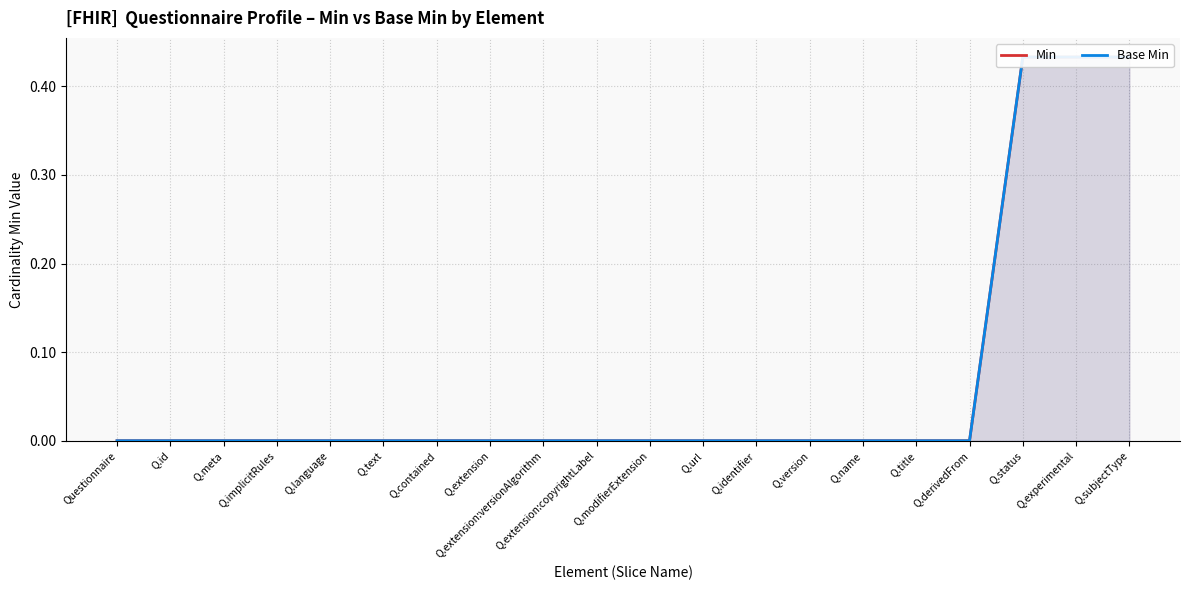

Reading left to right, what are all the values shown in this chart?

Min: Questionnaire=0.0	Q.id=0.0	Q.meta=0.0	Q.implicitRules=0.0	Q.language=0.0	Q.text=0.0	Q.contained=0.0	Q.extension=0.0	Q.extension:versionAlgorithm=0.0	Q.extension:copyrightLabel=0.0	Q.modifierExtension=0.0	Q.url=0.0	Q.identifier=0.0	Q.version=0.0	Q.name=0.0	Q.title=0.0	Q.derivedFrom=0.0	Q.status=0.4	Q.experimental=0.4	Q.subjectType=0.4
Base Min: Questionnaire=0.0	Q.id=0.0	Q.meta=0.0	Q.implicitRules=0.0	Q.language=0.0	Q.text=0.0	Q.contained=0.0	Q.extension=0.0	Q.extension:versionAlgorithm=0.0	Q.extension:copyrightLabel=0.0	Q.modifierExtension=0.0	Q.url=0.0	Q.identifier=0.0	Q.version=0.0	Q.name=0.0	Q.title=0.0	Q.derivedFrom=0.0	Q.status=0.4	Q.experimental=0.4	Q.subjectType=0.4